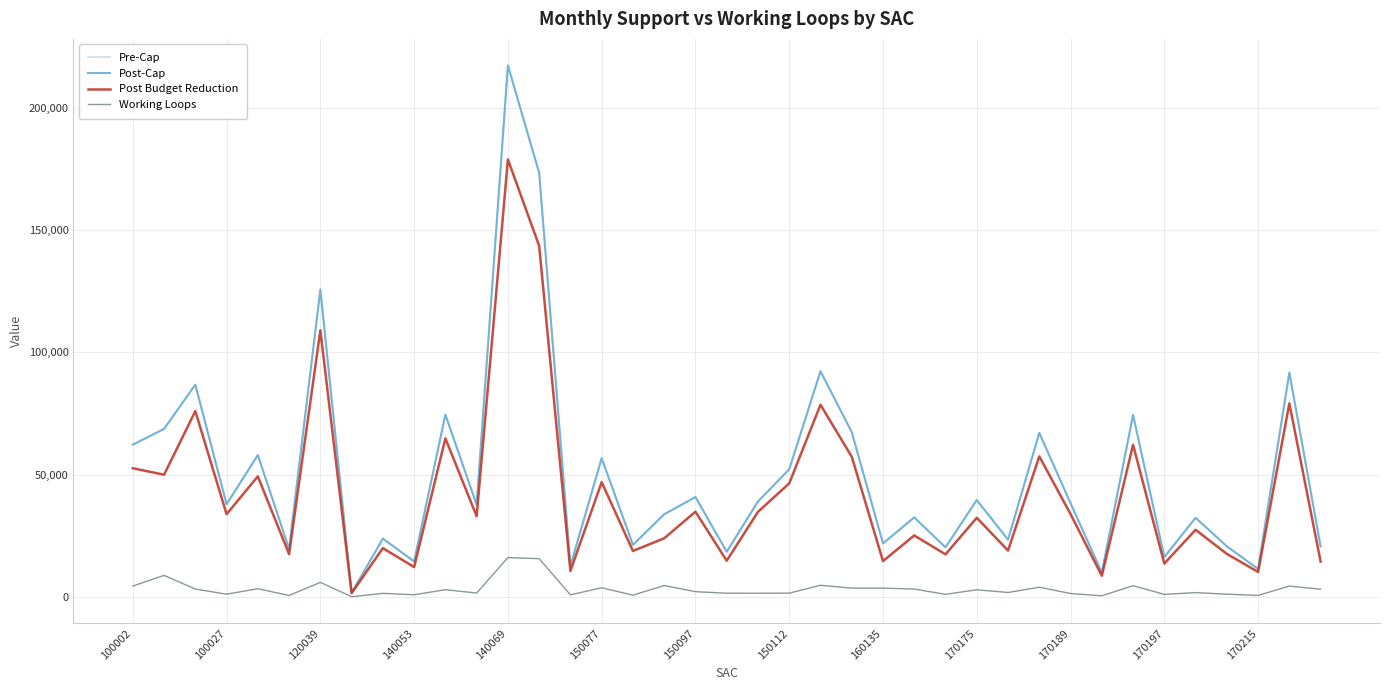

What is the greatest value displayed?

217372.0